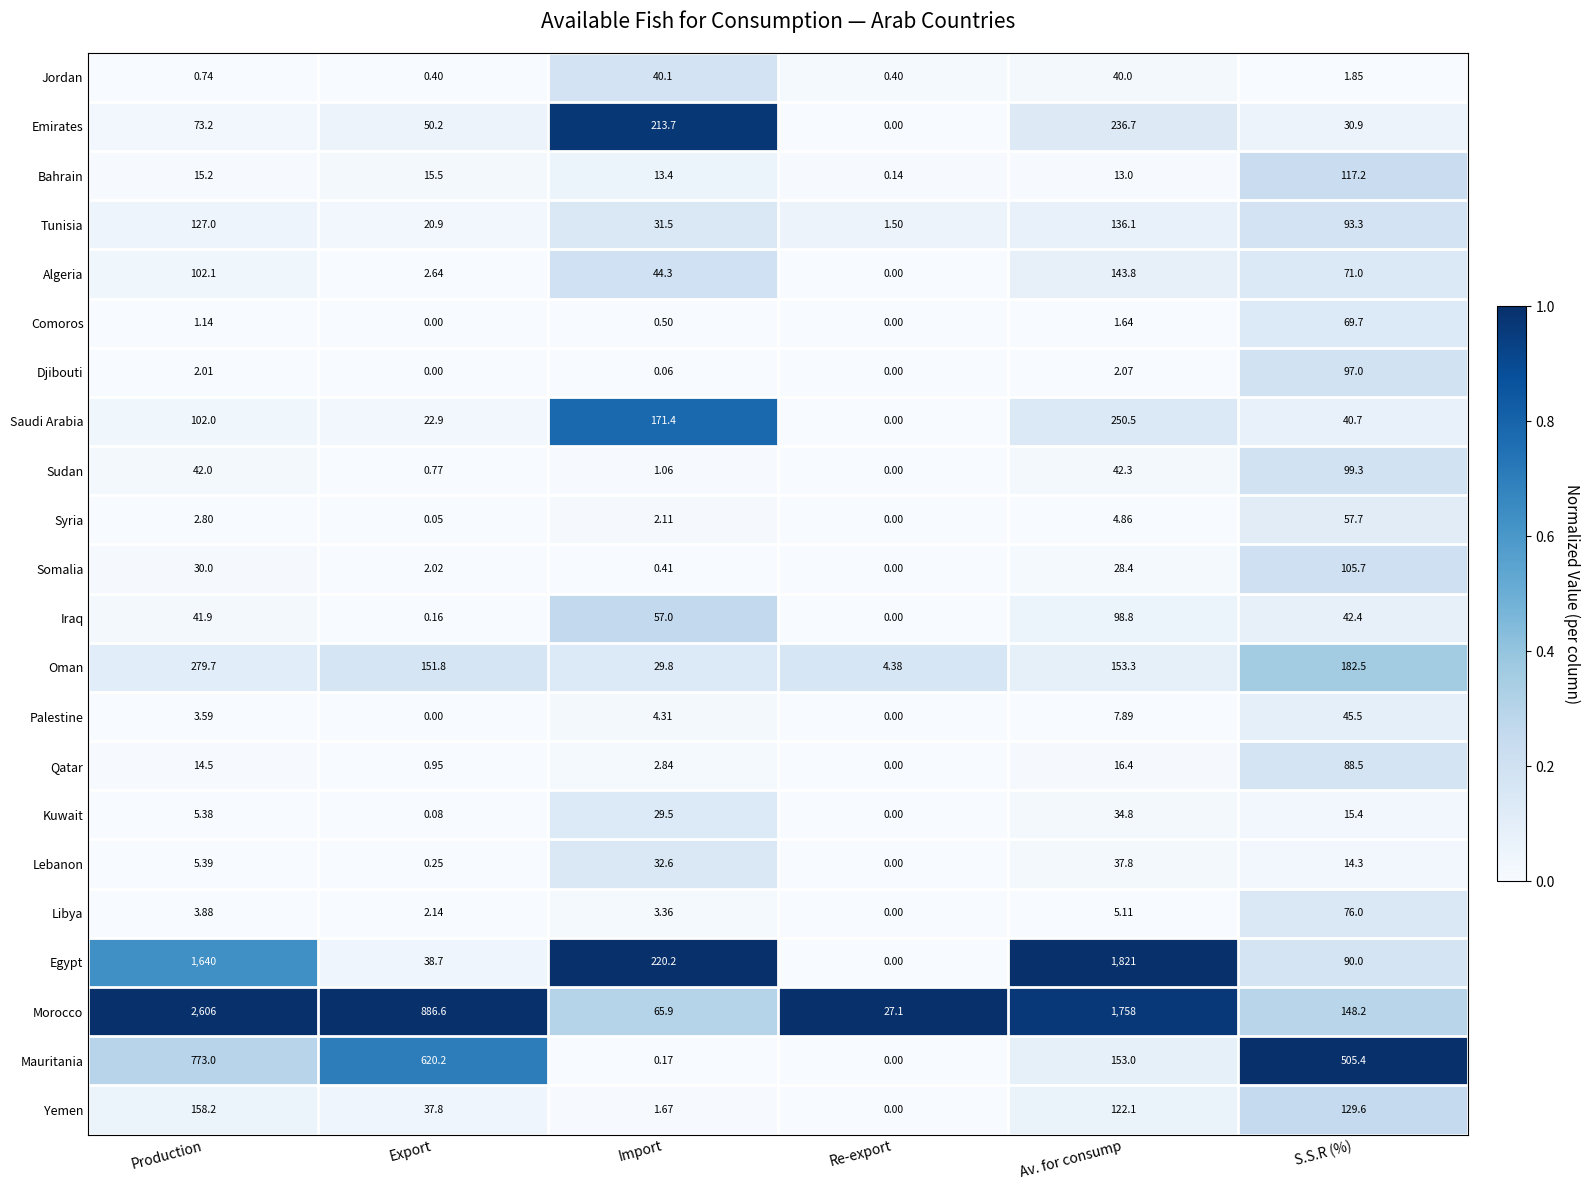

Which series has the largest range (max minus min)?

Morocco